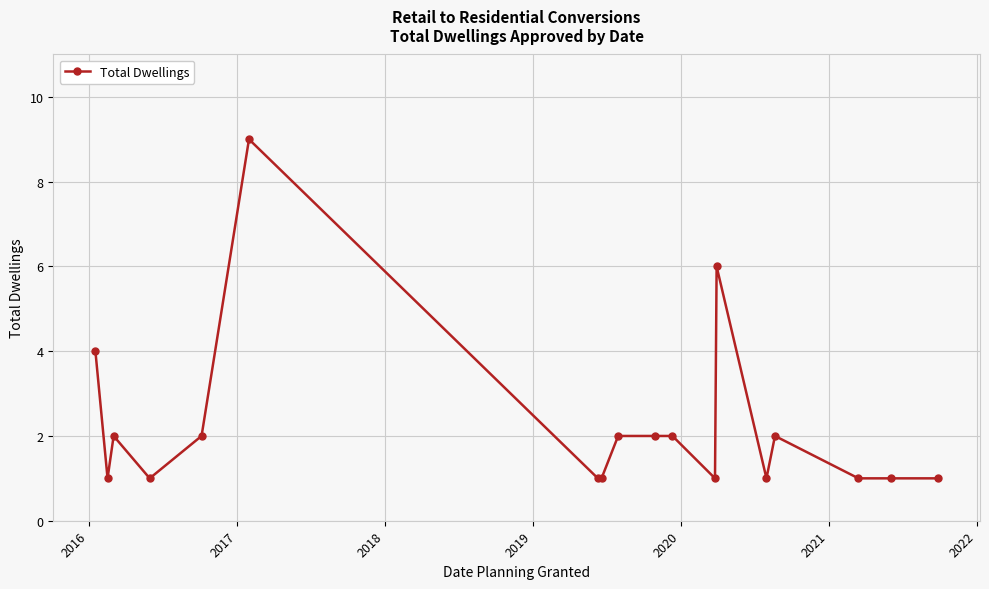

True or false: the data has more than 2 interior local peaks.

True